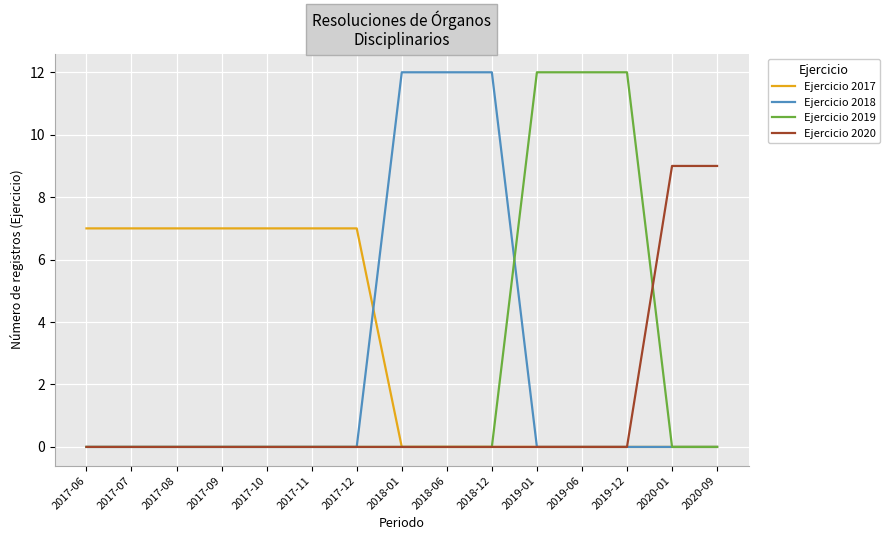

What position from the left is 2017-11?

6